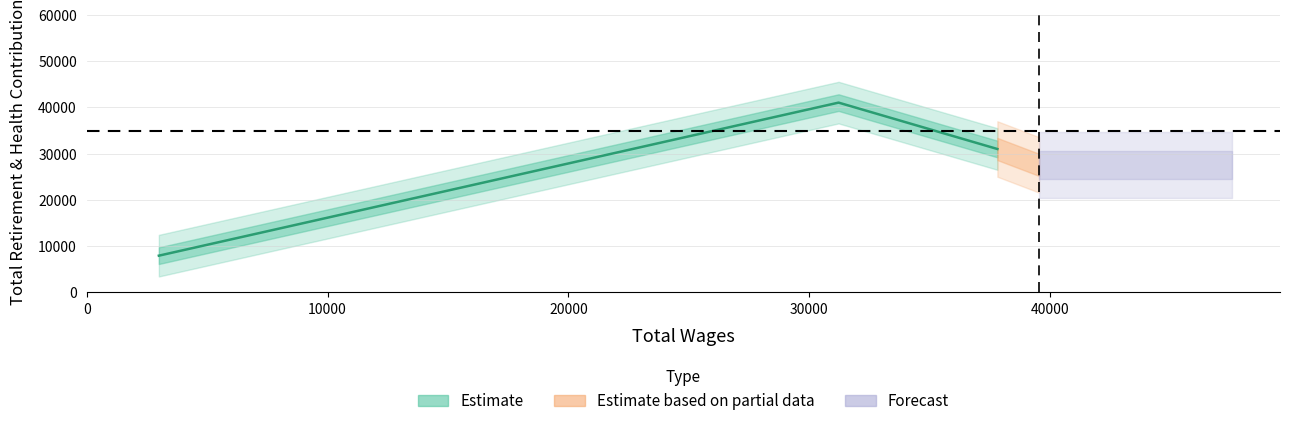

The chart shows a value of 31011 at 37805.0. True or false?

True